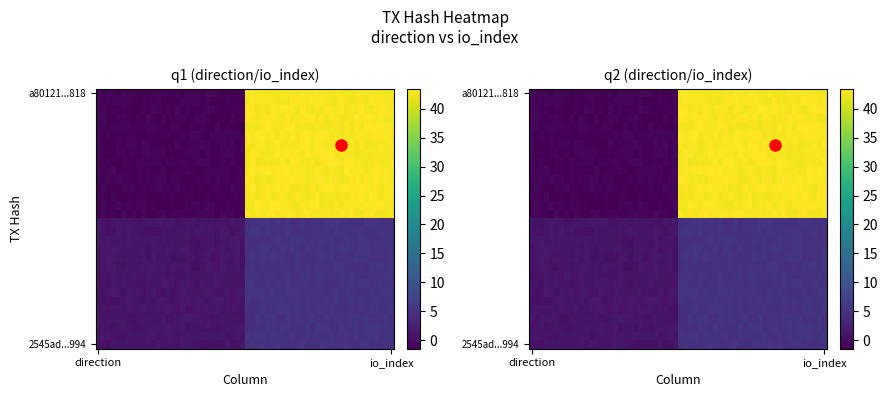

Reading left to right, transcribe all the data shown in this chart.

a80121c2d335fbe893eac6a3c6a8bb620596818: -1	43
2545ad94c8f51506d34c505477387230f0b1994: 1	5